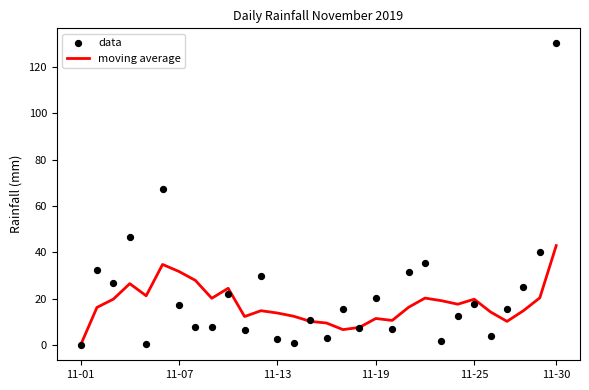

Is the value of moving average at 20 greater than the value of data at 11-01?

Yes